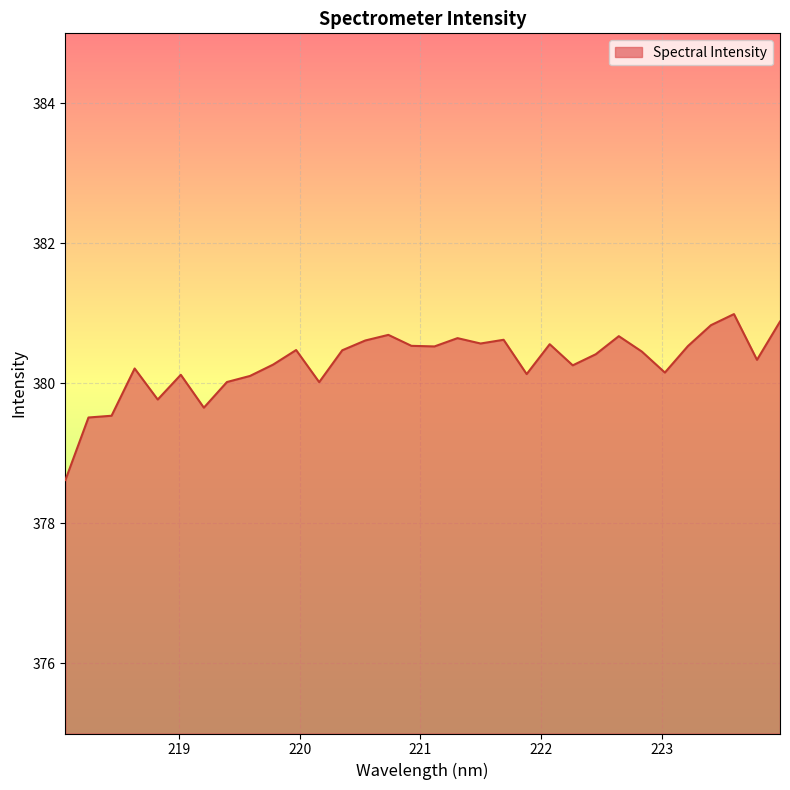

What is the difference between the maximum and minimum values?

2.4